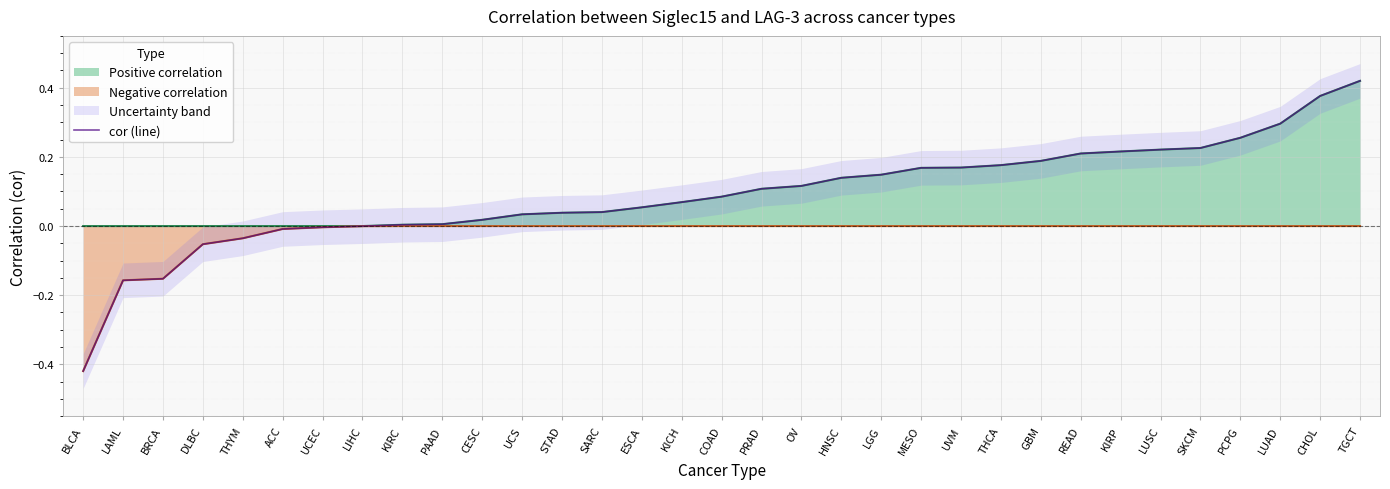

What value does the data have at ESCA?

0.1